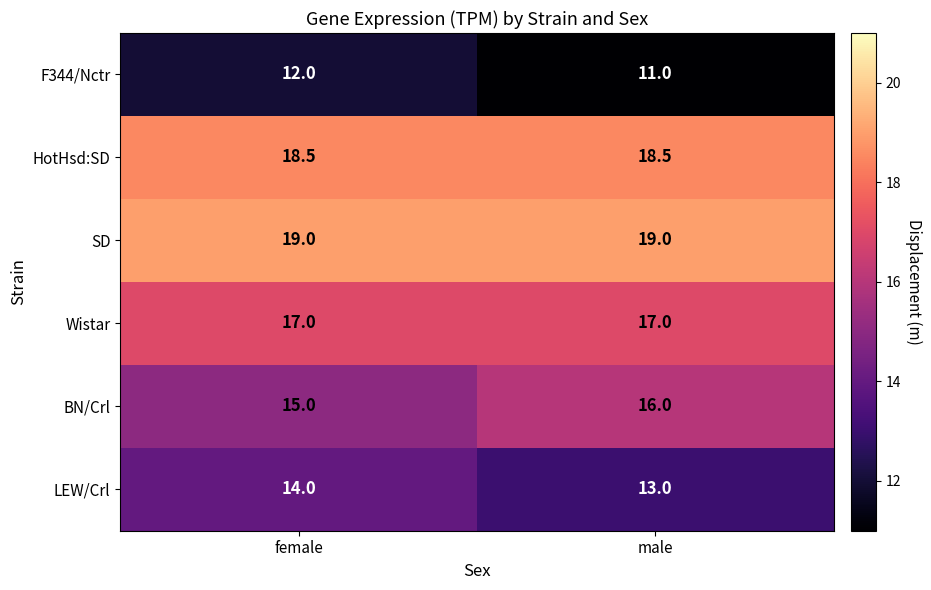

What is the highest value of the LEW/Crl series?

14.0